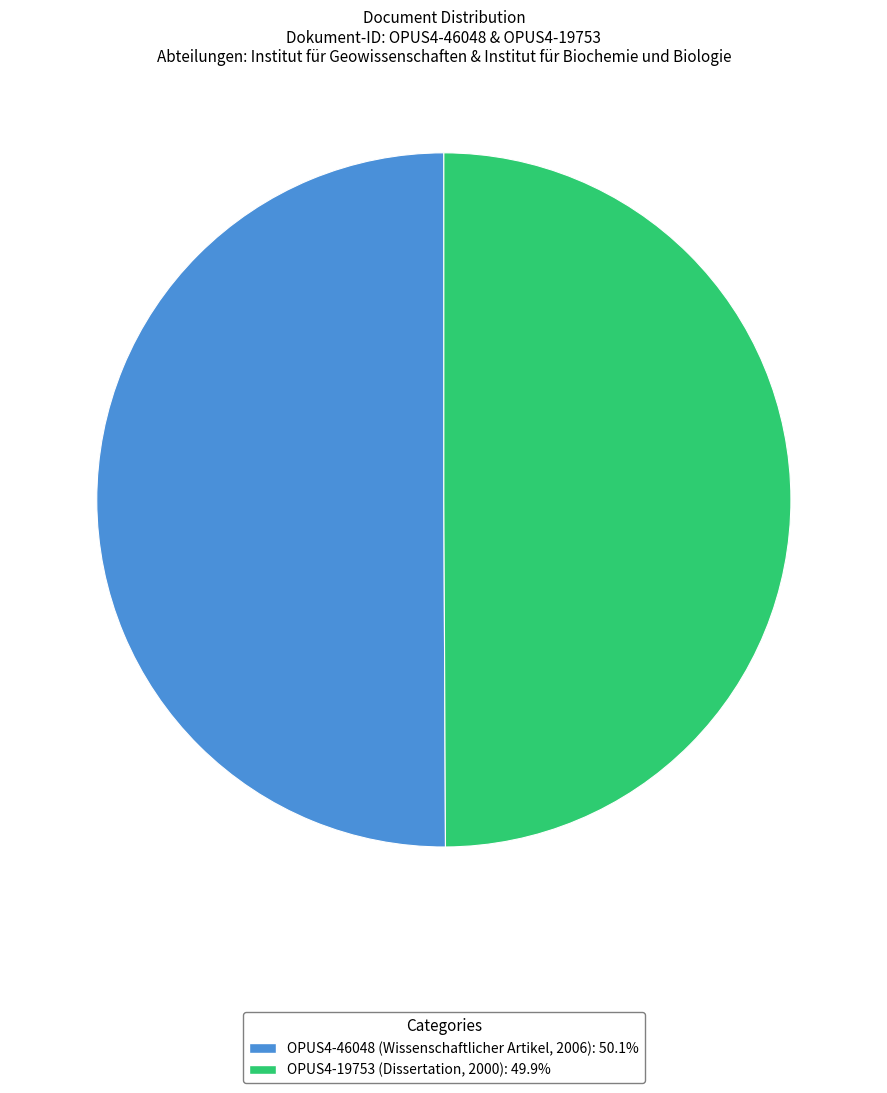

Count the number of slices in the pie.

2